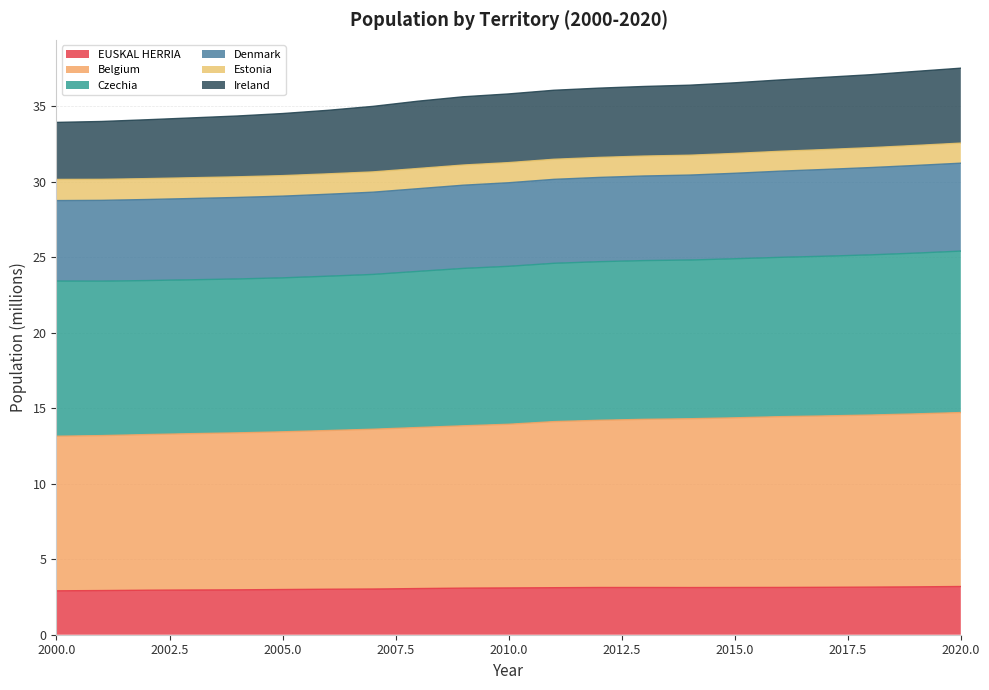

How many categories are shown in the chart?

21